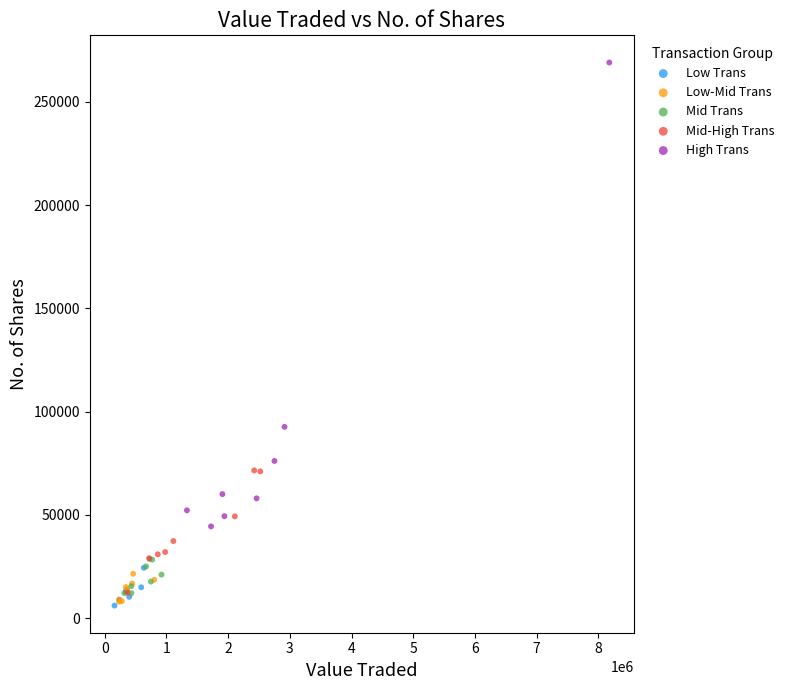

What are all the series names shown in the legend?

Low Trans, Low-Mid Trans, Mid Trans, Mid-High Trans, High Trans